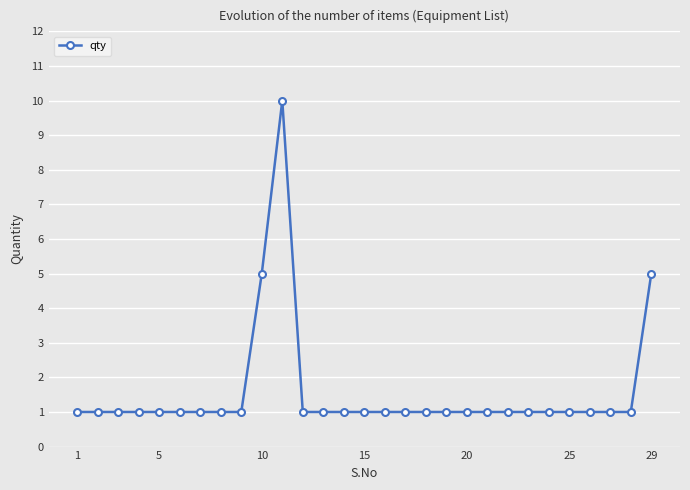

Reading left to right, extract all data points from this chart.

1	1	1	1	1	1	1	1	1	5	10	1	1	1	1	1	1	1	1	1	1	1	1	1	1	1	1	1	5